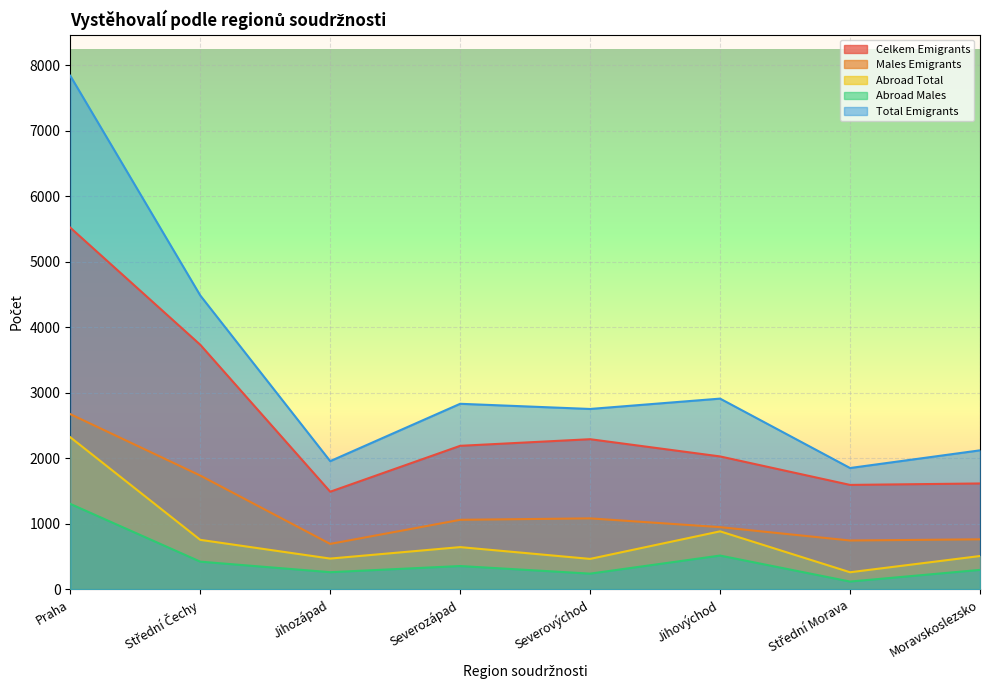

How many series are shown in this chart?

5